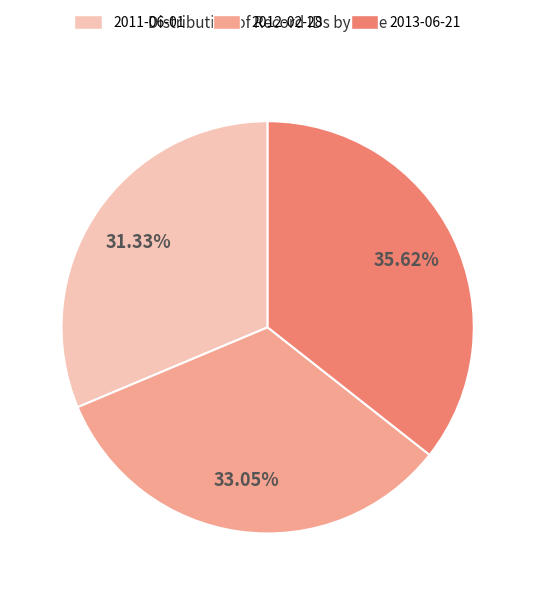

Rank the categories by value from highest to lowest.

2013-06-21, 2012-02-28, 2011-06-01